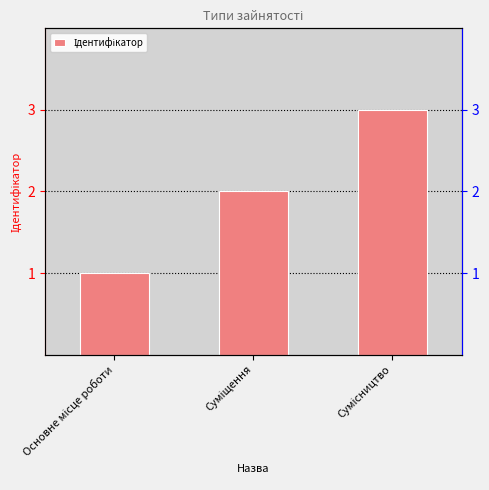

What is the ratio of the value at Основне місце роботи to the value at Сумісництво?

0.3